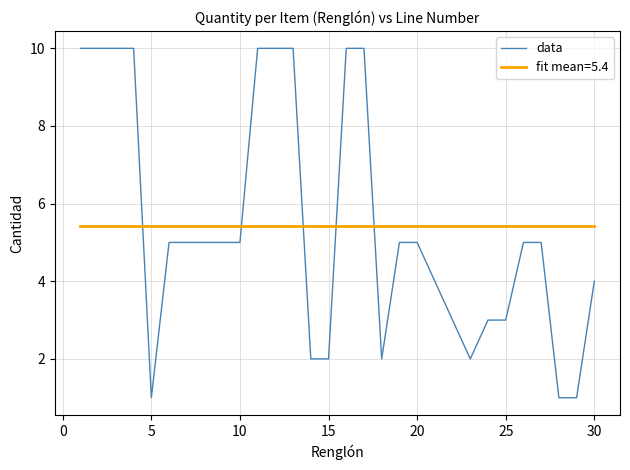

Which series has the widest spread of values?

data